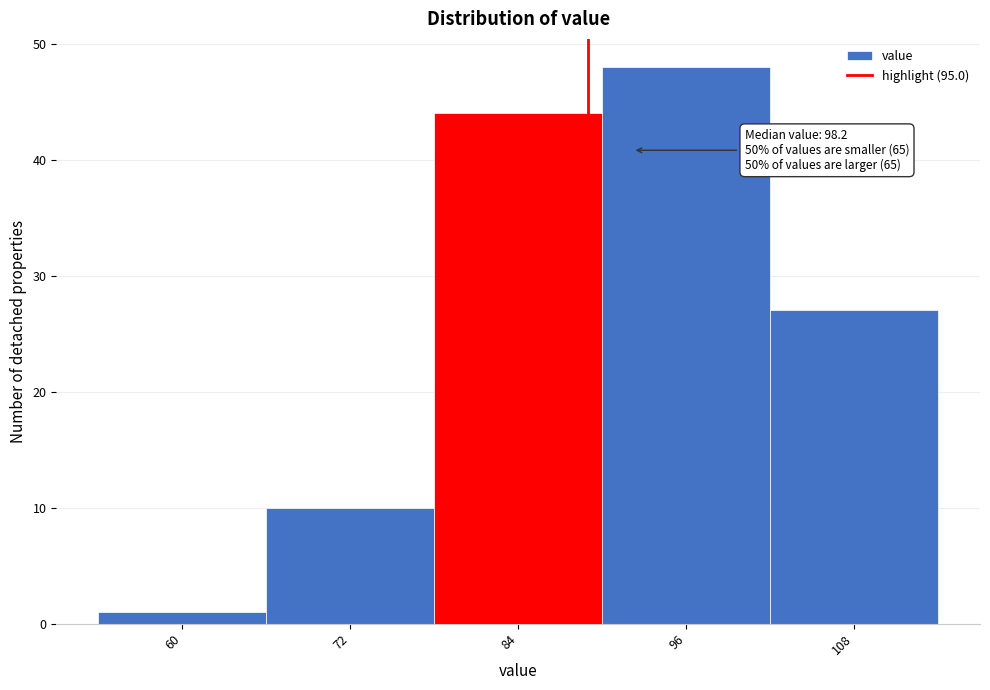

Reading left to right, transcribe all the data shown in this chart.

1	10	44	48	27